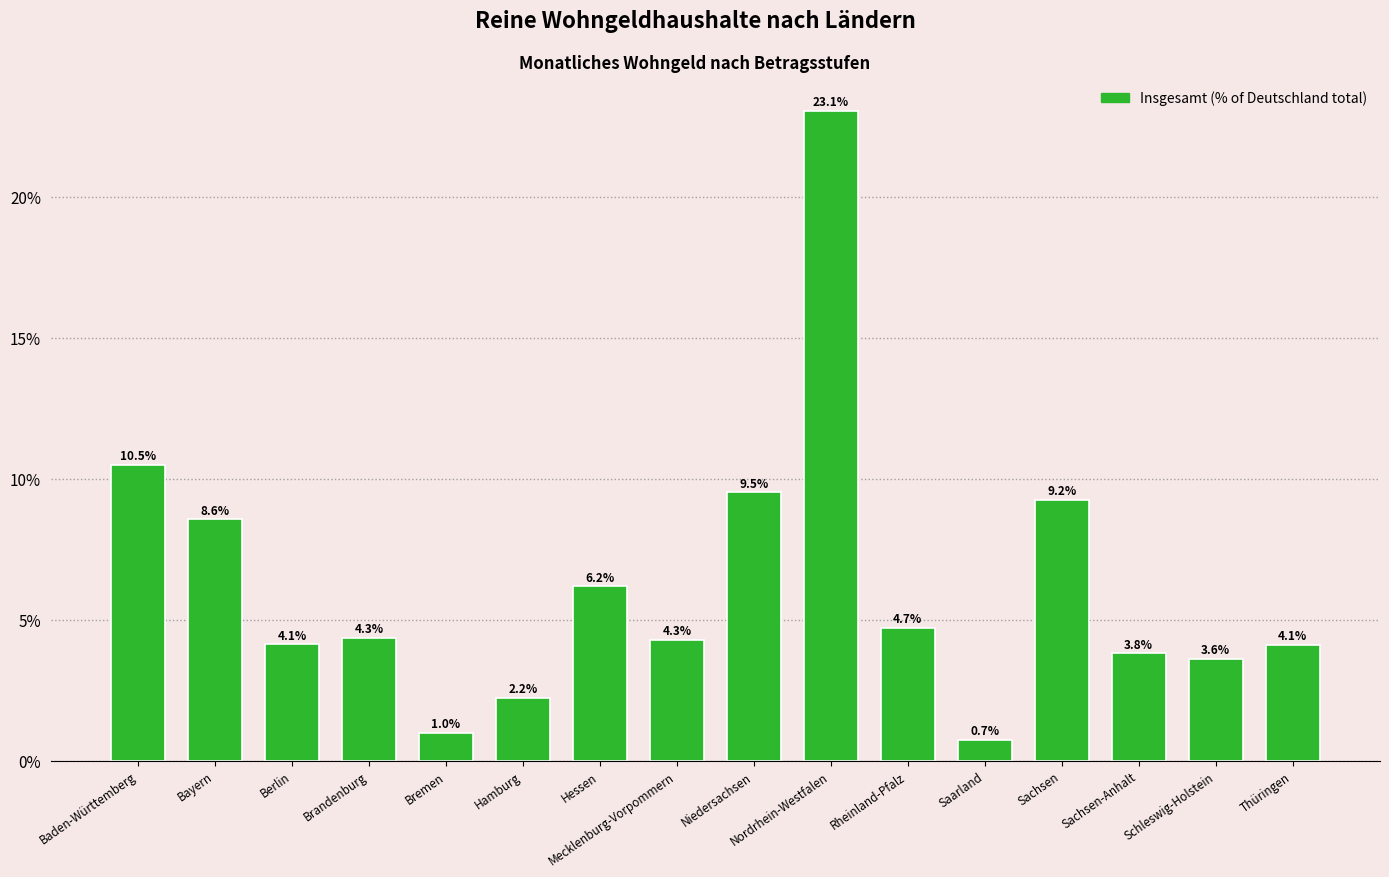

Which category has the lowest value across all series?

Saarland